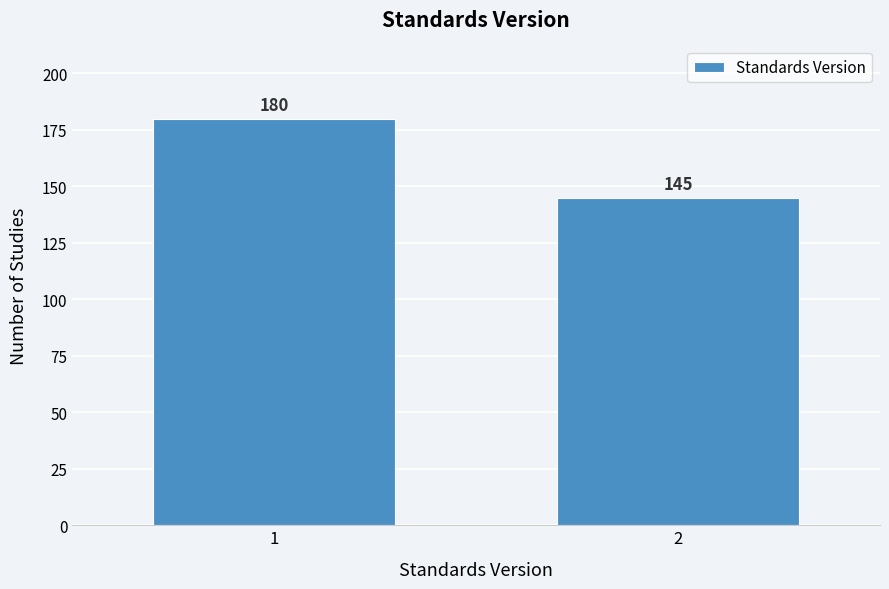

Reading right to left, extract all data points from this chart.

2=145	1=180